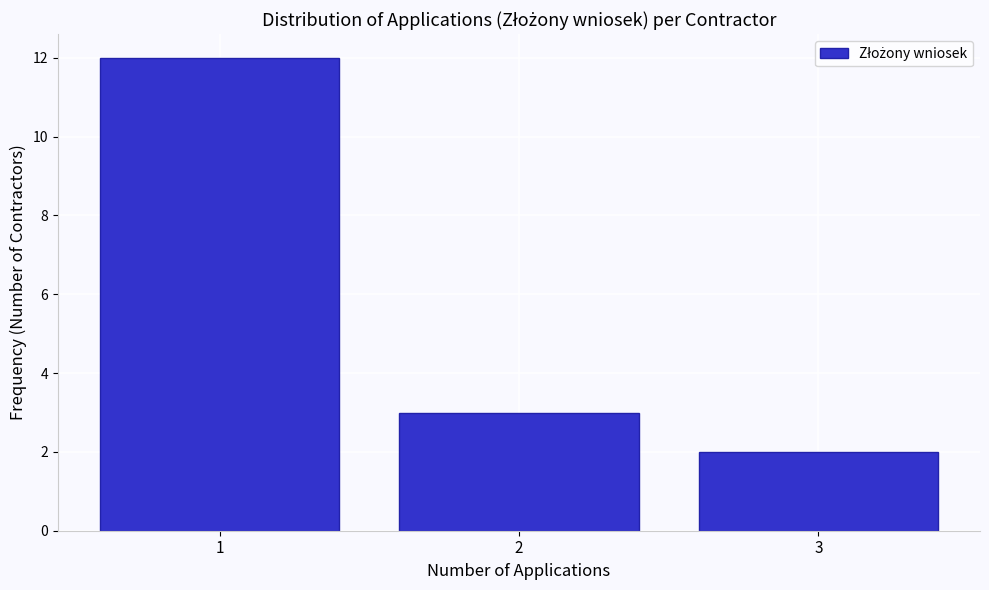

Reading left to right, extract all data points from this chart.

1=12	2=3	3=2